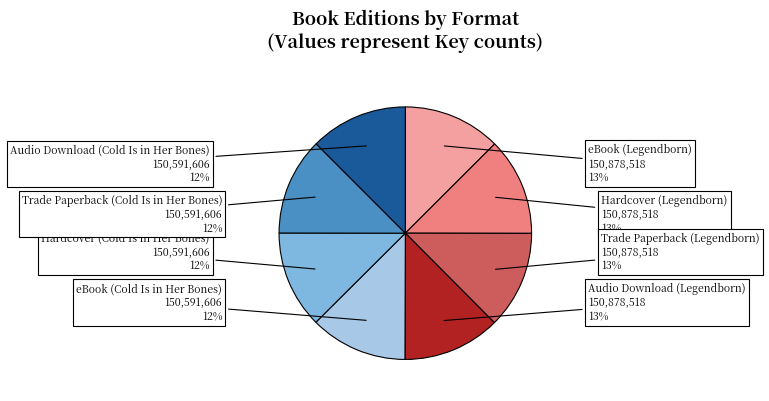

Is there a majority slice in this chart?

No